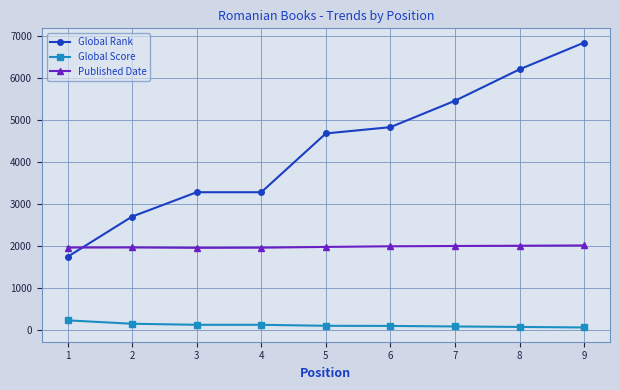

Which series changed the most between 1 and 4?

Global Rank